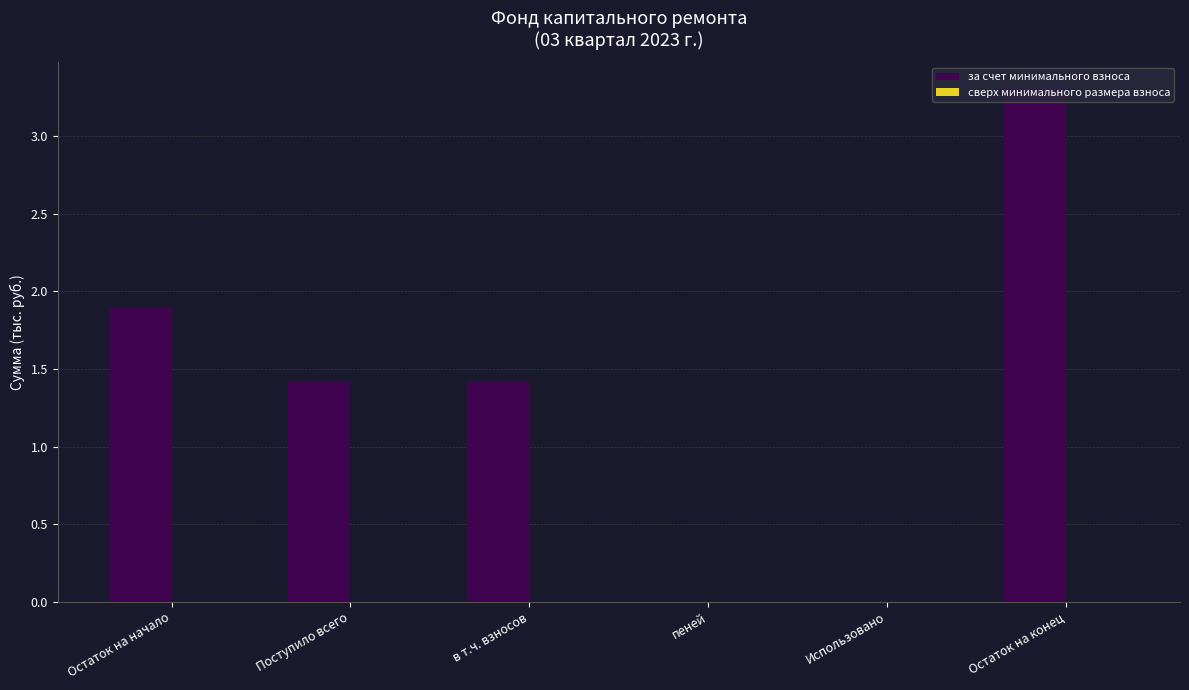

What value does the data have at в т.ч. взносов?

1.4